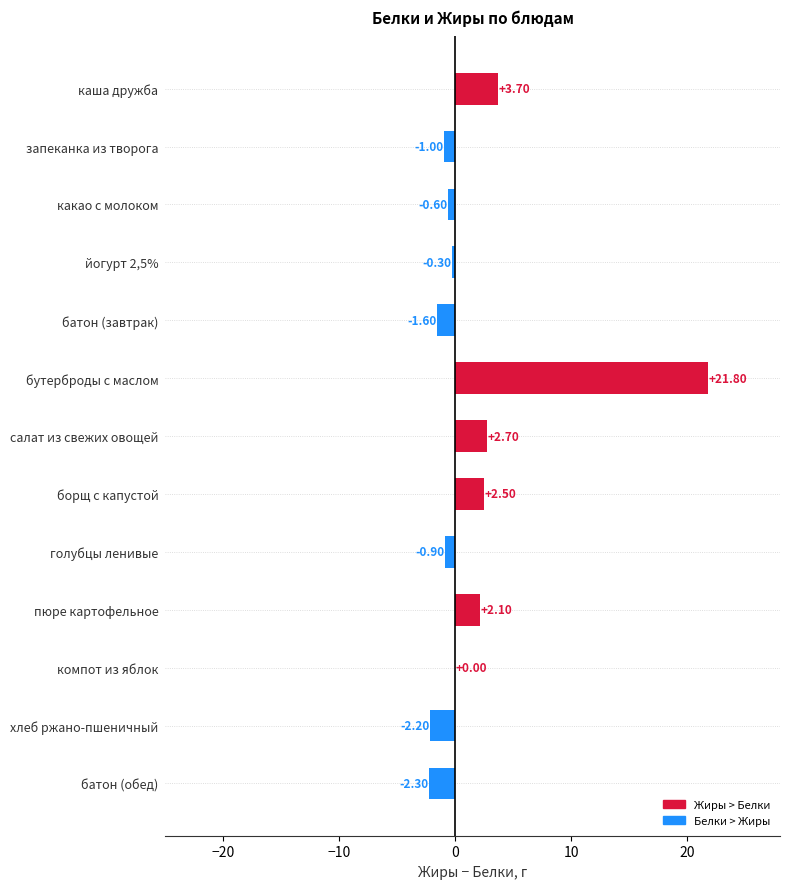

Which has a higher value, хлеб ржано-пшеничный or борщ с капустой?

борщ с капустой